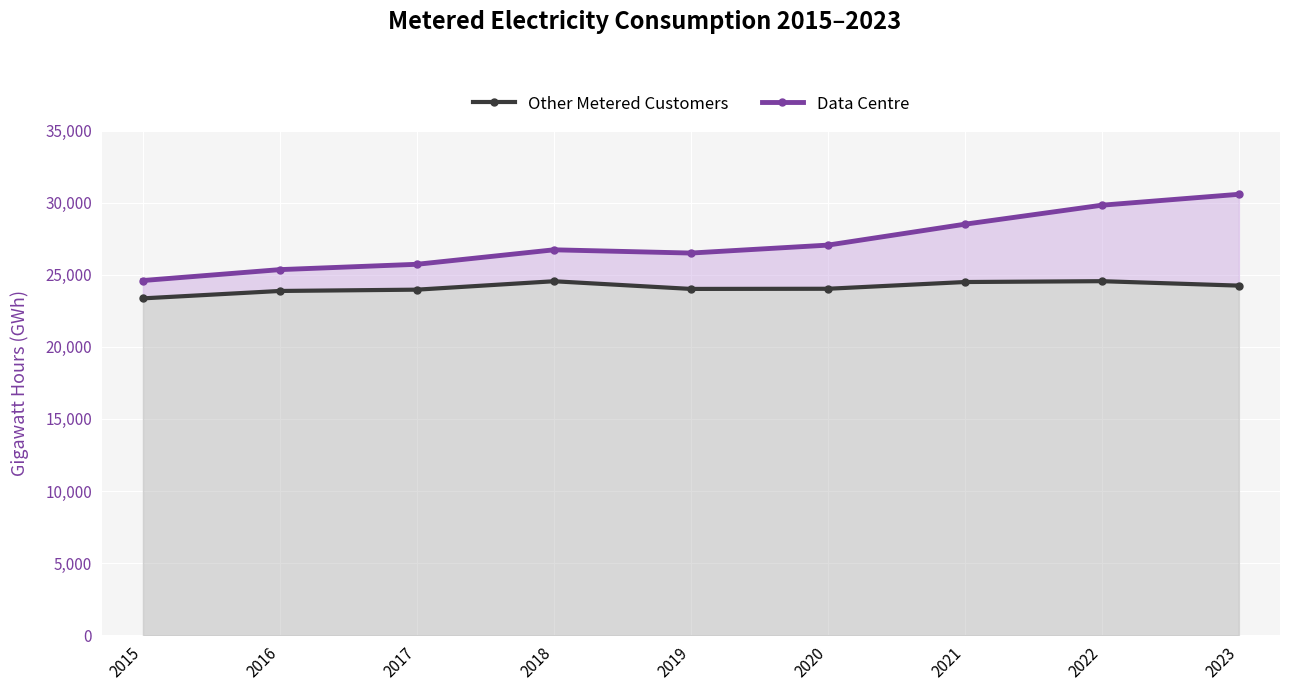

Reading left to right, transcribe all the data shown in this chart.

Other Metered Customers: 2015=23362	2016=23876	2017=23966	2018=24550	2019=24017	2020=24028	2021=24496	2022=24554	2023=24246
Data Centre: 2015=24600	2016=25356	2017=25726	2018=26730	2019=26505	2020=27056	2021=28506	2022=29824	2023=30580